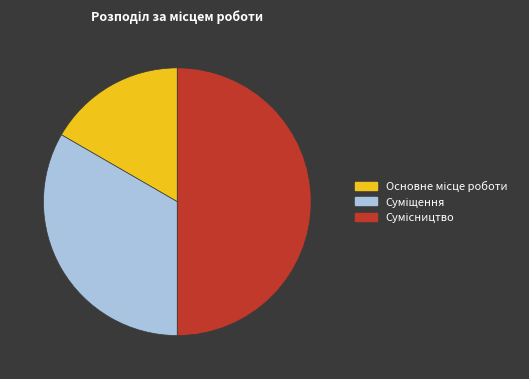

How many slices are in this pie chart?

3